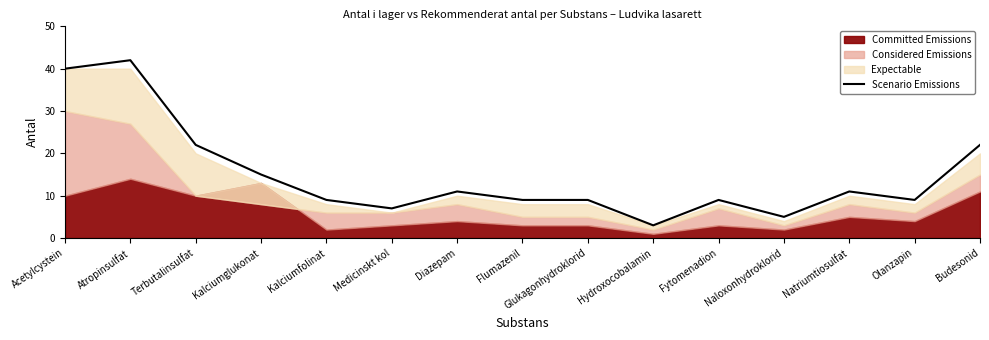

The value at Fytomenadion is 6. True or false?

False